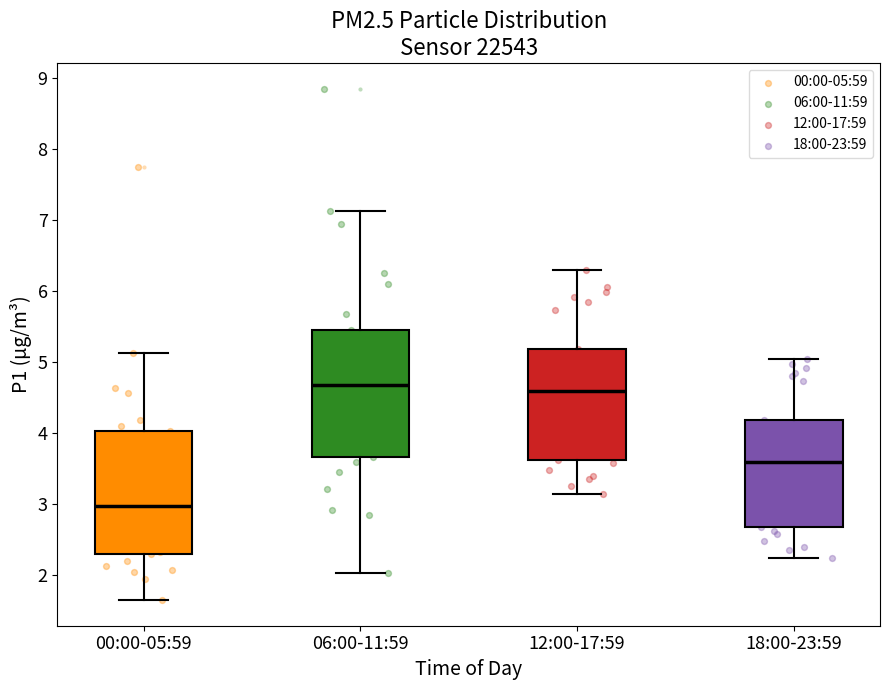

Where is the lower edge of the box for 18:00-23:59 on the y-axis? The values are not printed on the chart, so give them approximately, as read against the axis.

2.7